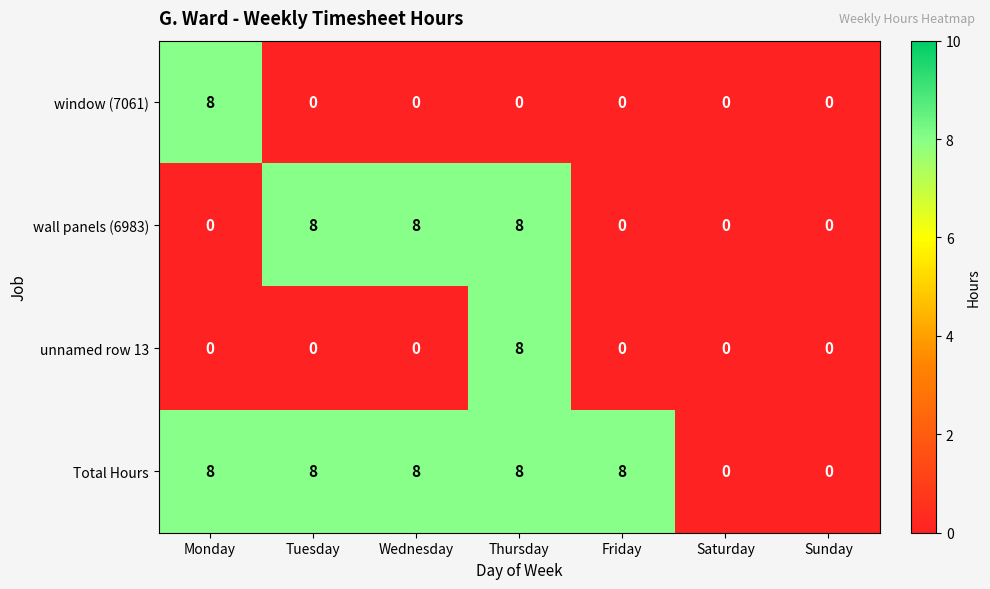

At which category is the sum across all series the highest?

Thursday